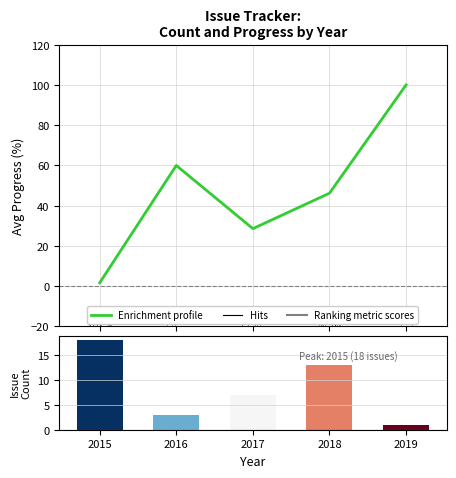

Where is the data nearest to the value 50?

2018